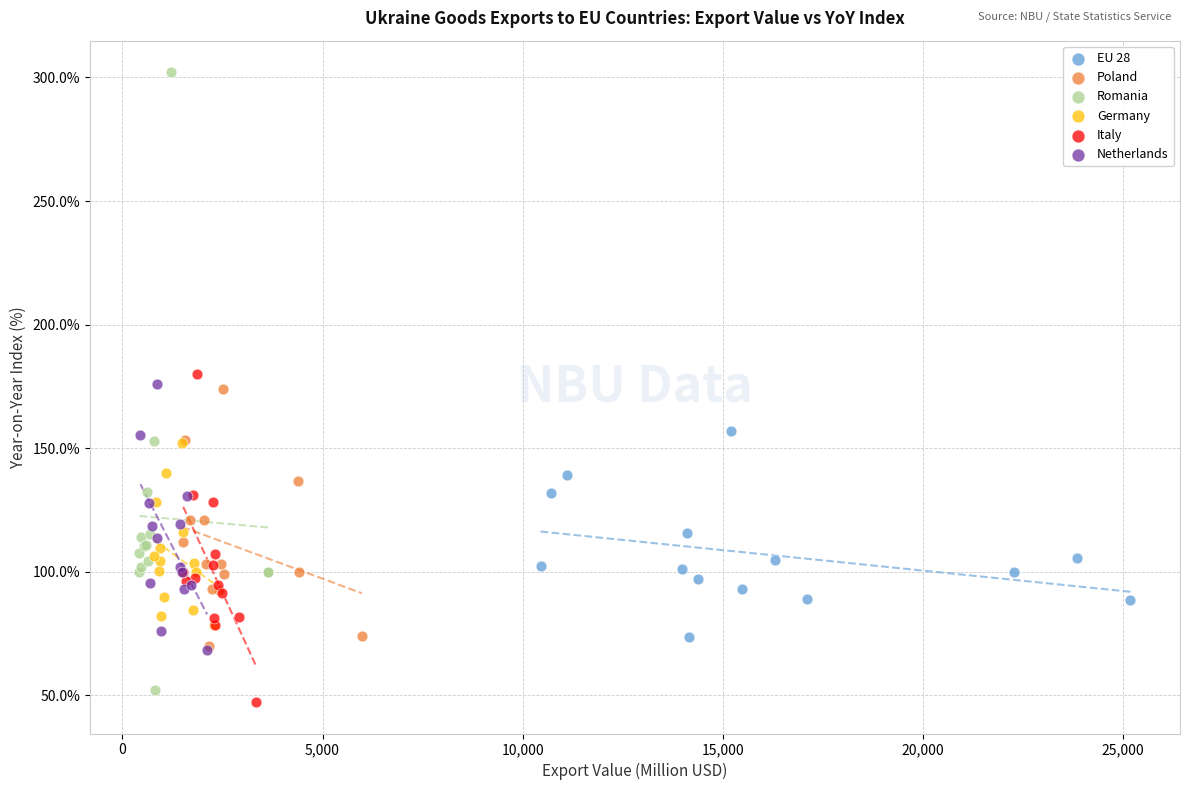

What are all the series names shown in the legend?

EU 28, Poland, Romania, Germany, Italy, Netherlands